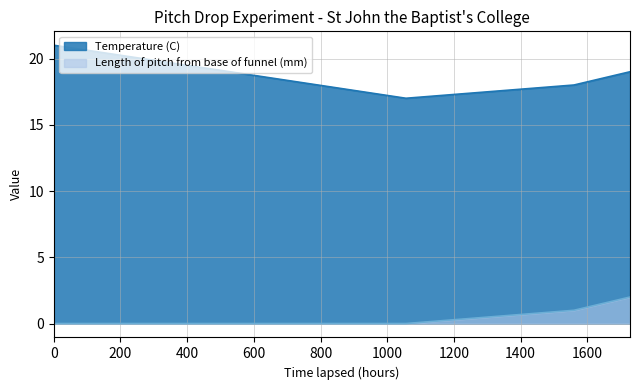

True or false: Temperature (C) and Length of pitch from base of funnel (mm) cross at least once.

False